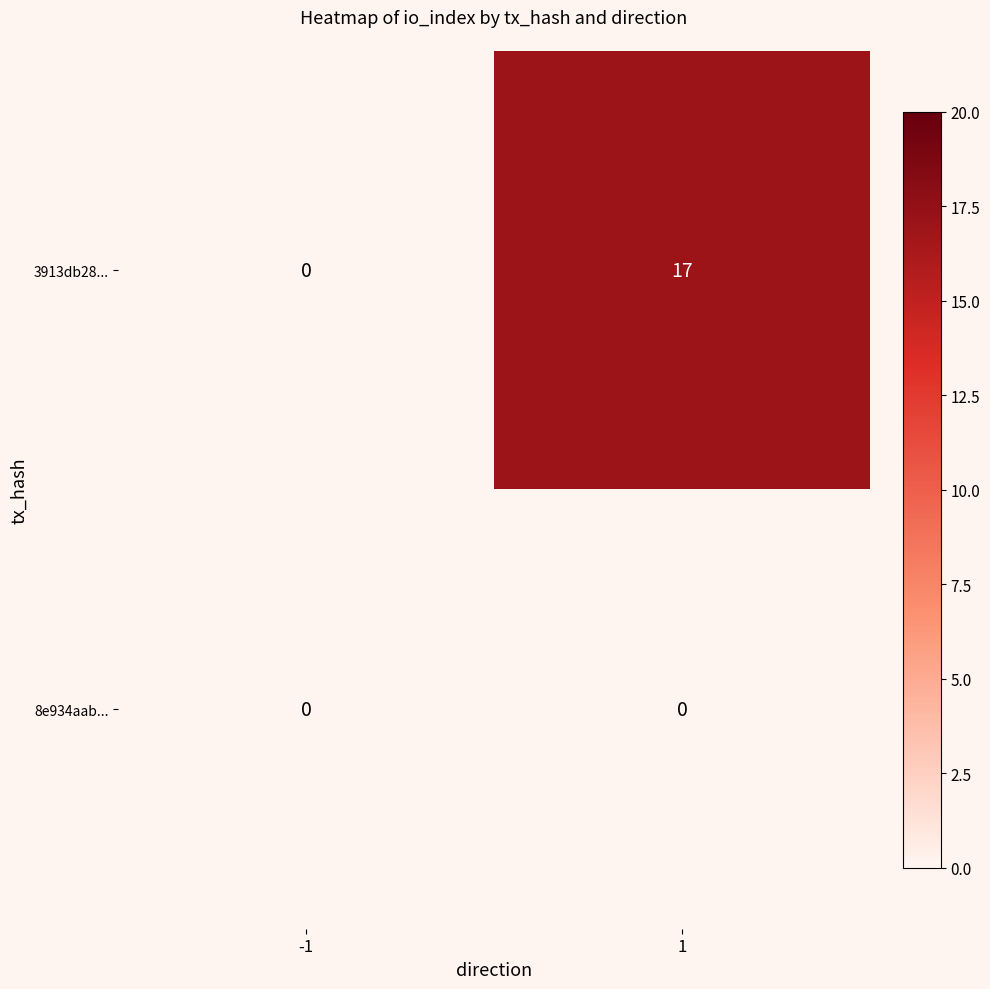

Which series has the largest range (max minus min)?

3913db28...